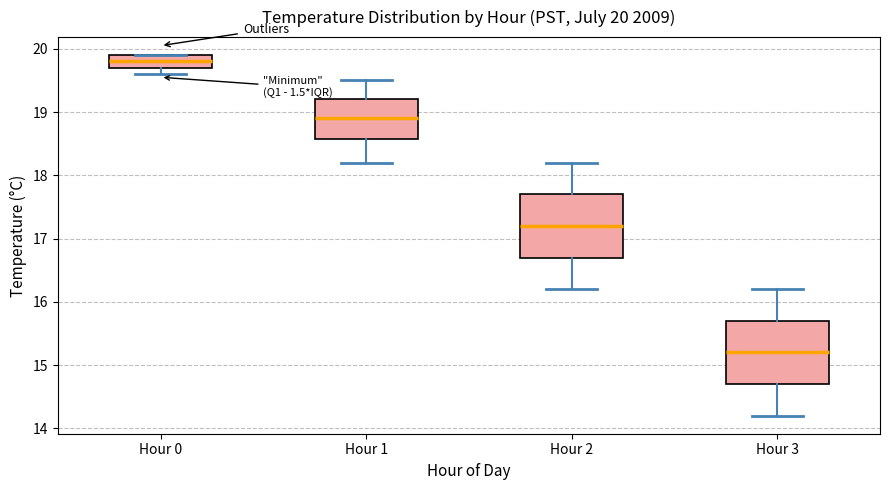

Which box has the lowest median line?

Hour 3